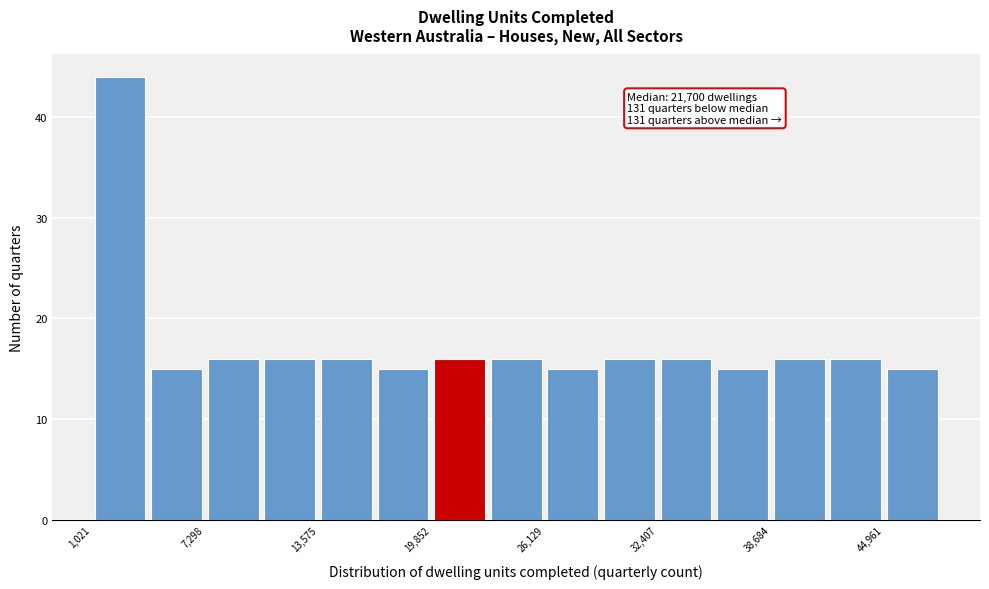

Read against the x-axis, roughly where is the centre of the tallest bar?

3000